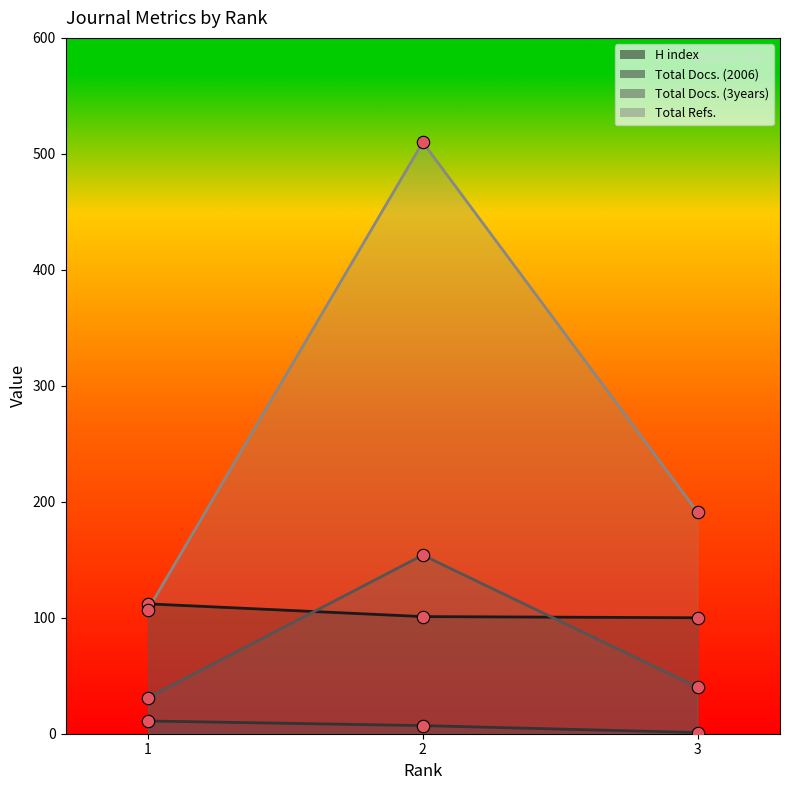

What is the total value across all series at 1?

261